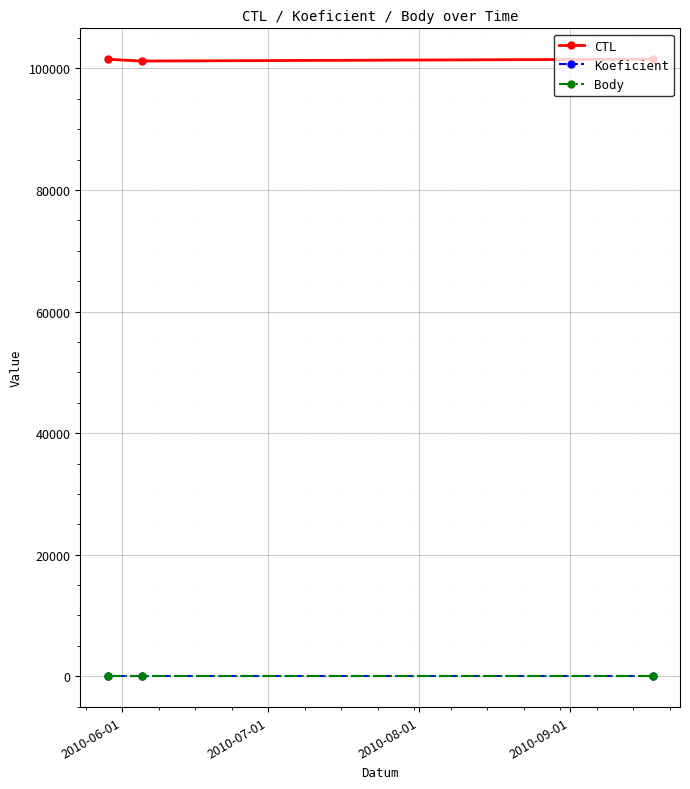

Is this an area chart (filled region under the line)?

No